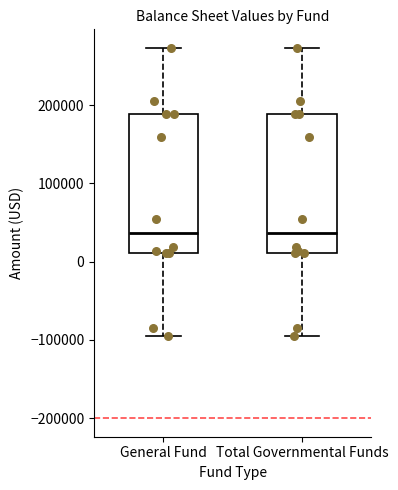

Reading left to right, read every box against the y-axis: the position of its median line, the range the box covers, and the ends of its whiskers. The values are not printed on the chart, so give them approximately, as read against the axis.

General Fund: median 40000, box 10000 to 190000, whiskers -100000 to 270000
Total Governmental Funds: median 40000, box 10000 to 190000, whiskers -100000 to 270000